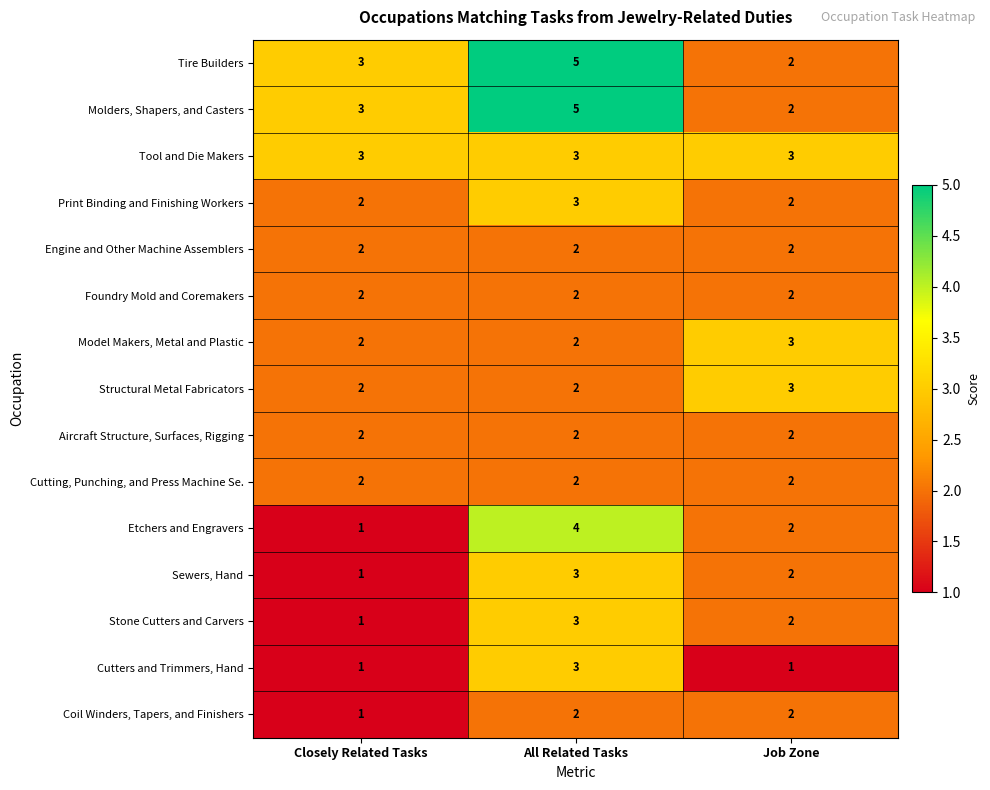

At which category does the chart reach its peak across all series?

All Related Tasks